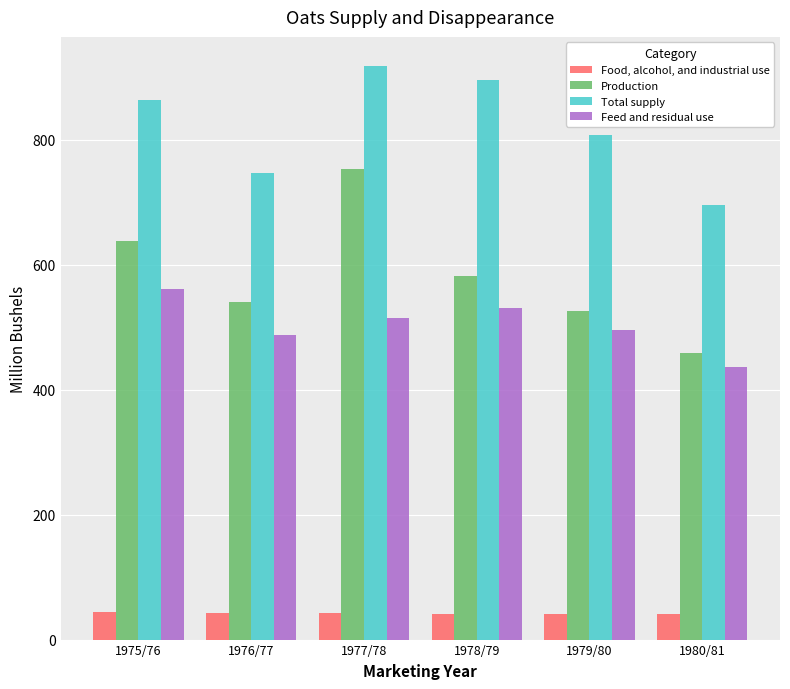

Which category has the highest value in the Total supply series?

1977/78